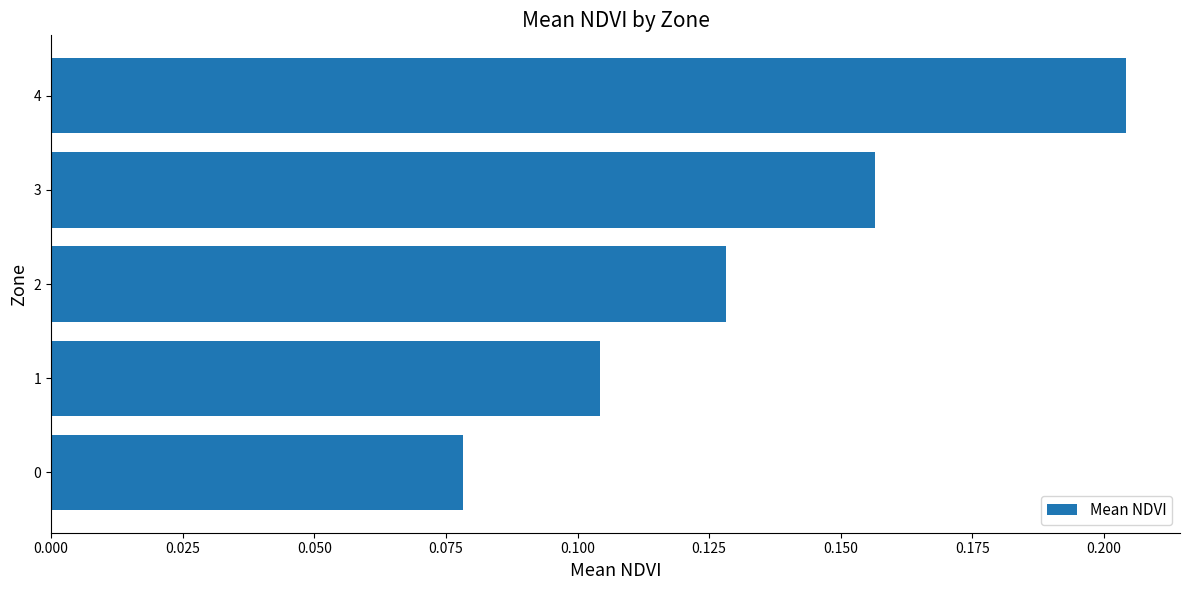

How many bars are there in total?

5